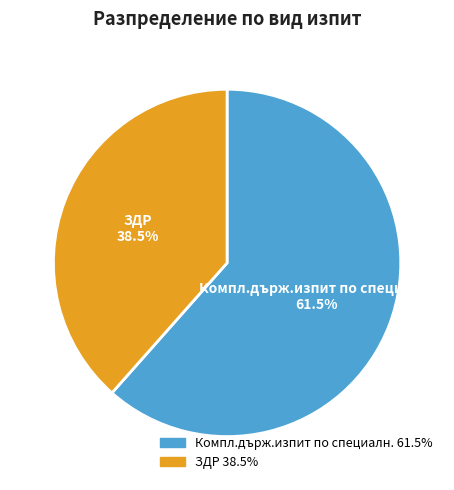

True or false: Компл.държ.изпит по специалн. accounts for 69% of the total.

False